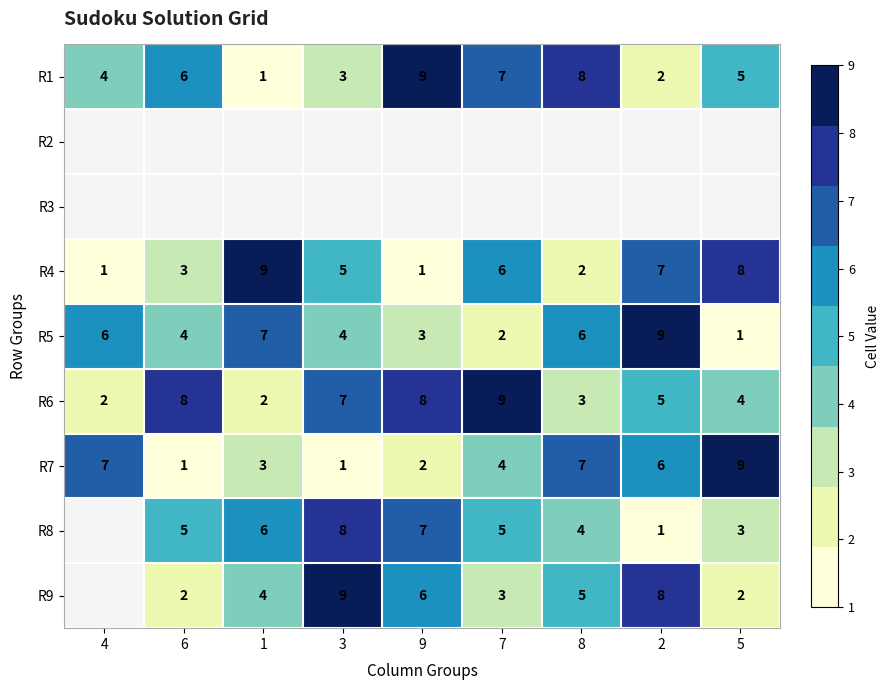

At which label does R1 first exceed 5?

6